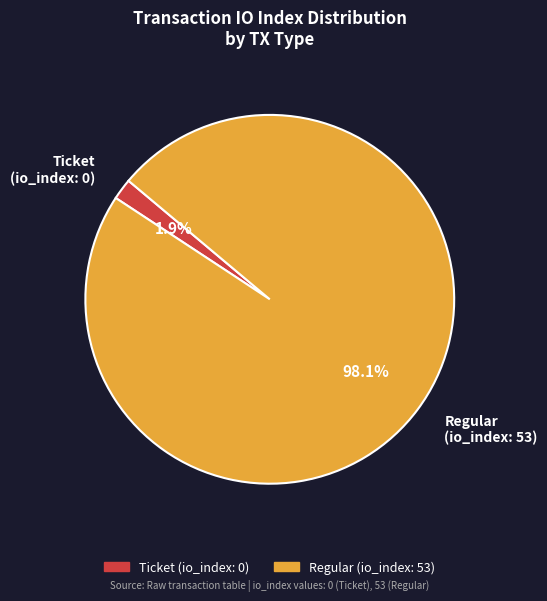

Combined, what portion of the pie is Ticket (io_index: 0) and Regular (io_index: 53)?

100.0%